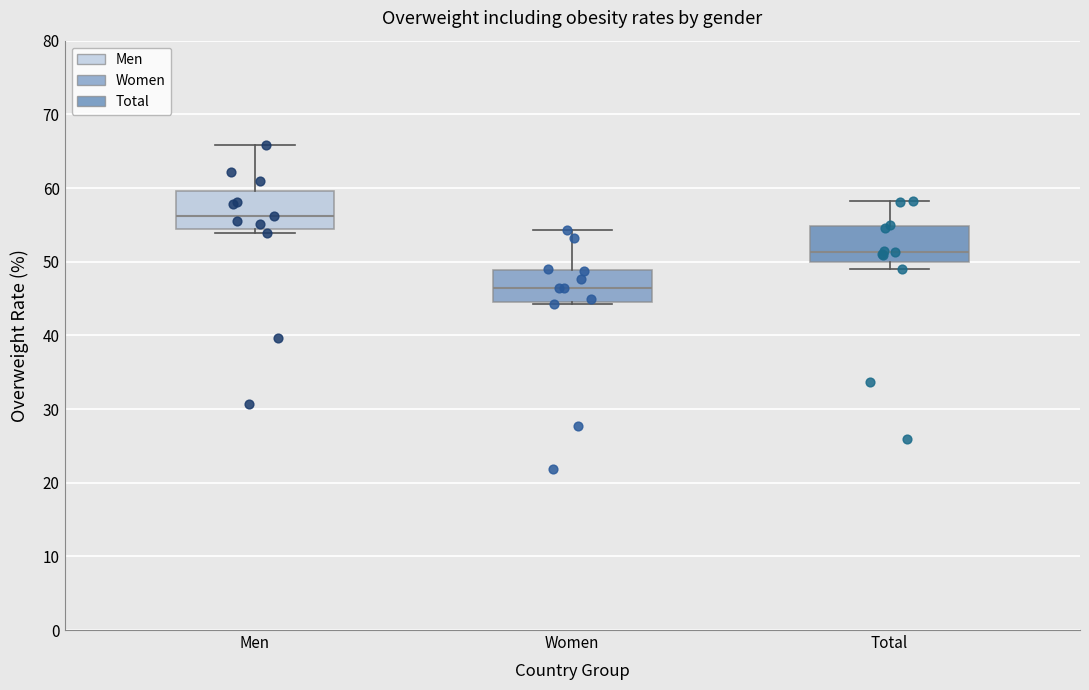

Where is the lower edge of the box for Men on the y-axis? The values are not printed on the chart, so give them approximately, as read against the axis.

55